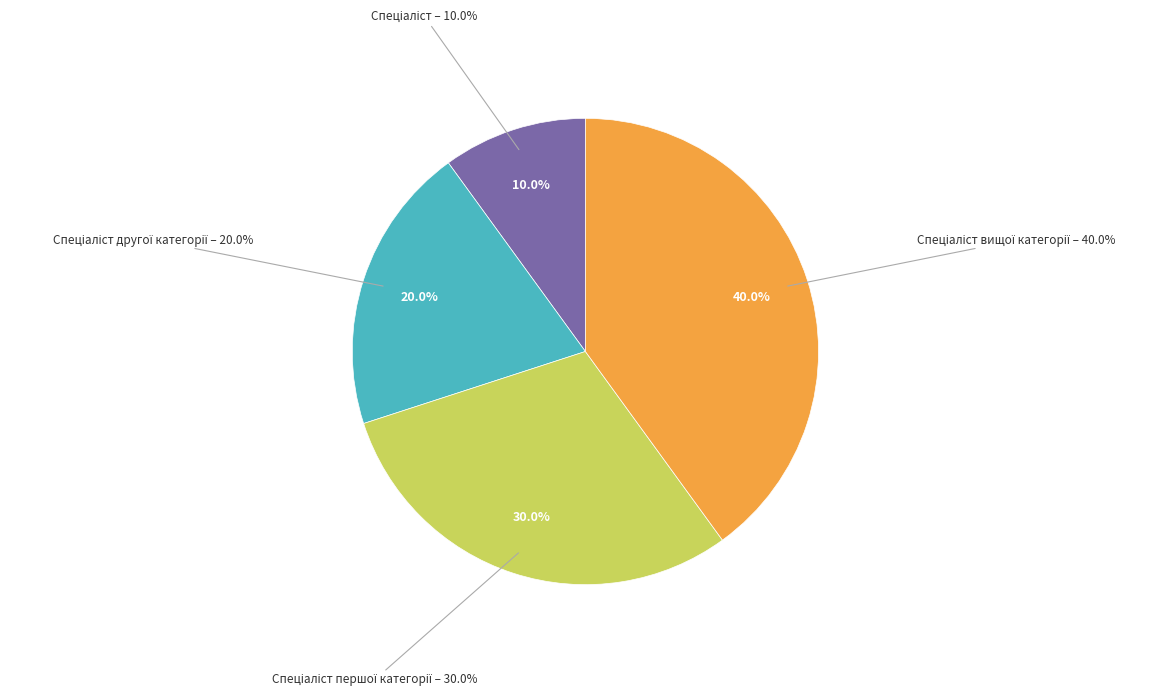

What percentage is NOT represented by Спеціаліст першої категорії?

70.0%